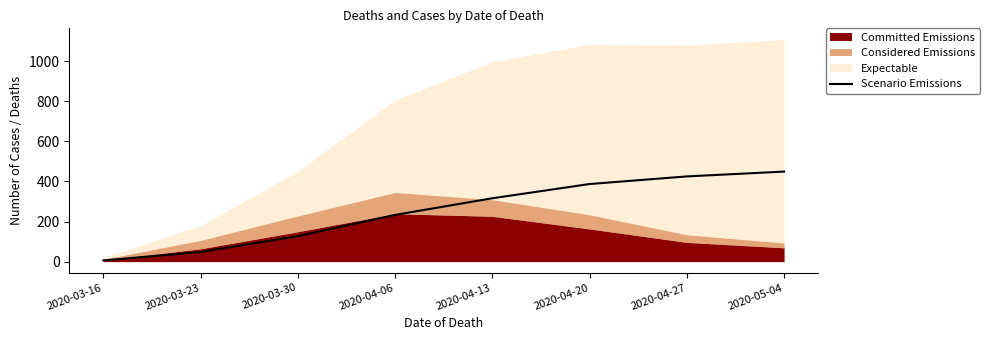

What is the label of the 6th point from the right?

2020-03-30